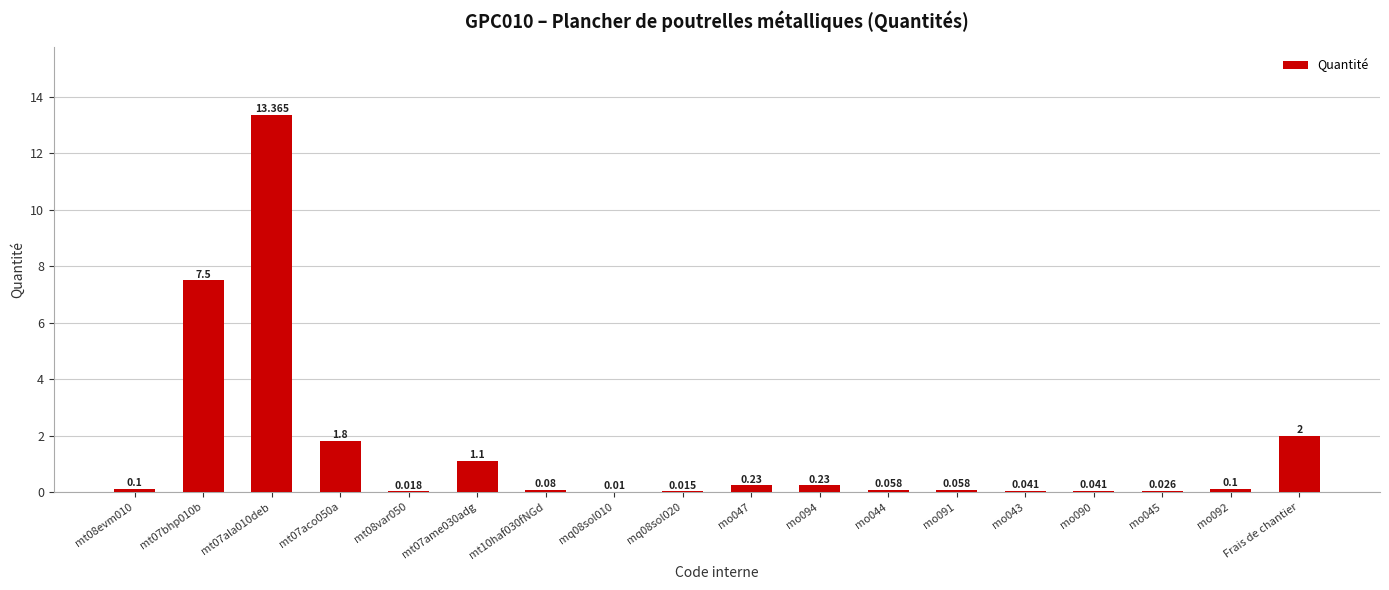

Reading left to right, what are all the values shown in this chart?

mt08evm010=0.1	mt07bhp010b=7.5	mt07ala010deb=13.4	mt07aco050a=1.8	mt08var050=0.0	mt07ame030adg=1.1	mt10haf030fNGd=0.1	mq08sol010=0.0	mq08sol020=0.0	mo047=0.2	mo094=0.2	mo044=0.1	mo091=0.1	mo043=0.0	mo090=0.0	mo045=0.0	mo092=0.1	Frais de chantier=2.0